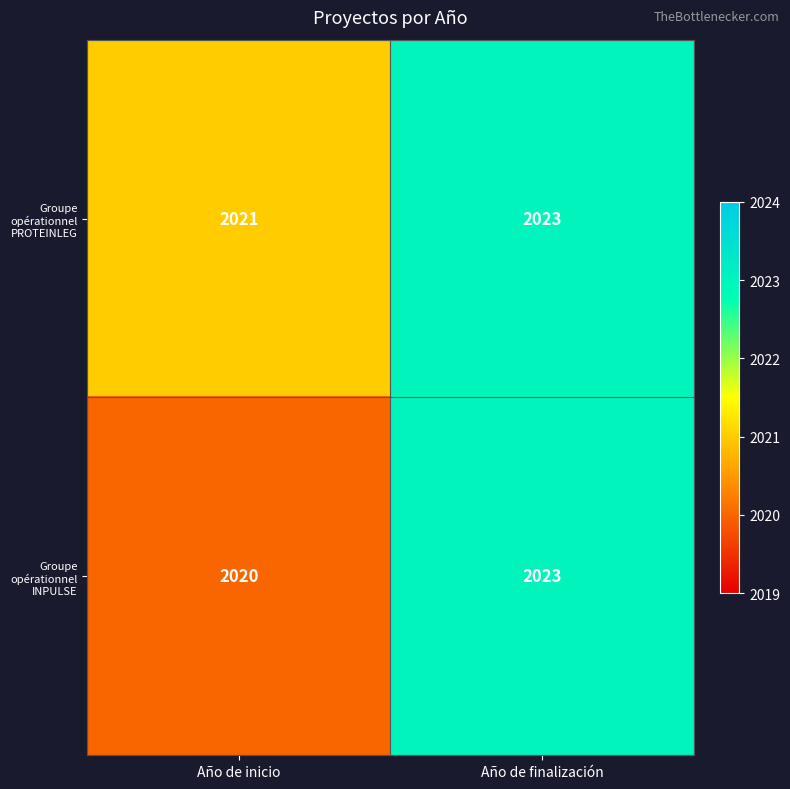

Rank the series by their average value, from highest to lowest.

Groupe opérationnel PROTEINLEG, Groupe opérationnel INPULSE